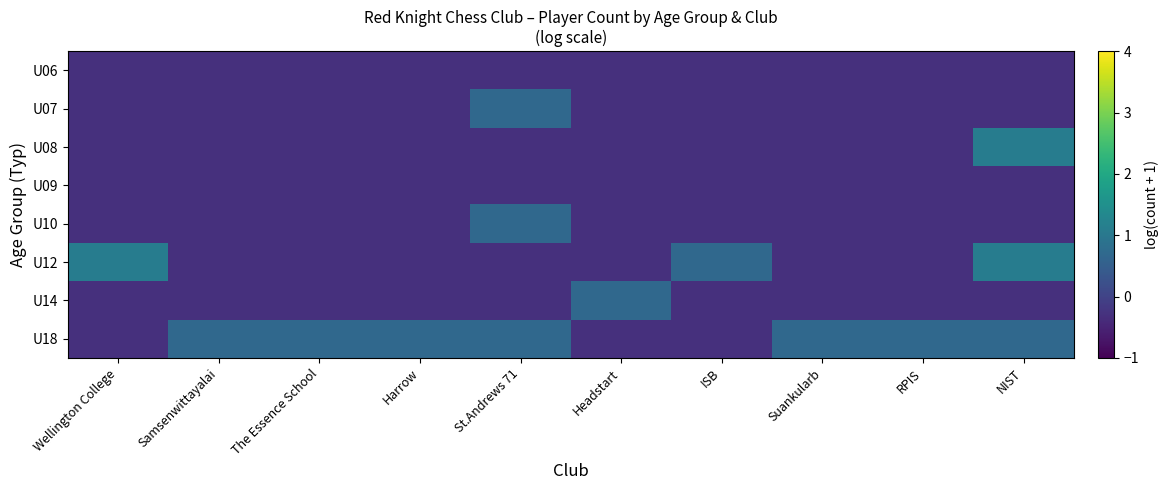

How many series are shown in this chart?

8